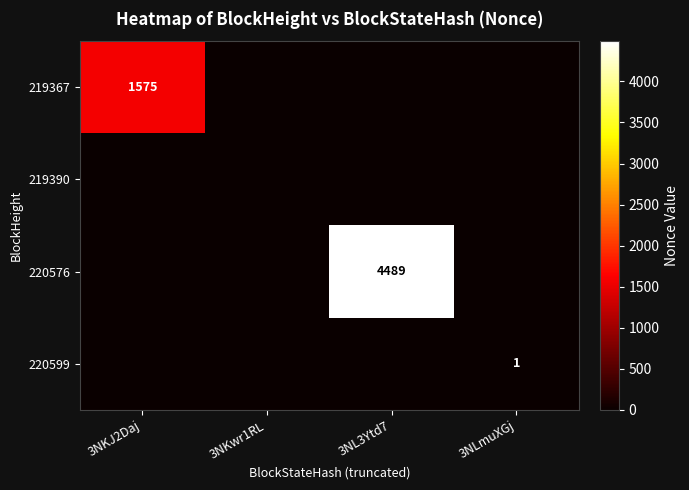

What is the greatest value displayed?

4489